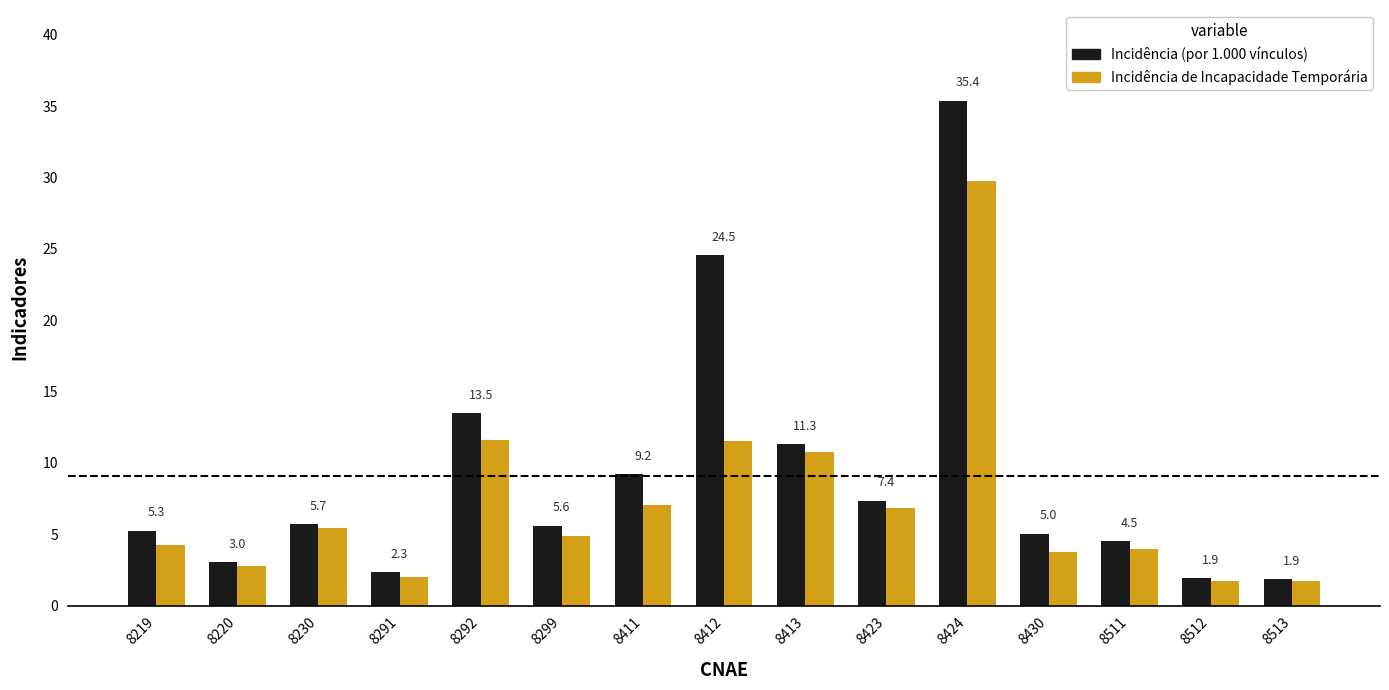

What is the highest value of the Incidência (por 1.000 vínculos) series?

35.4